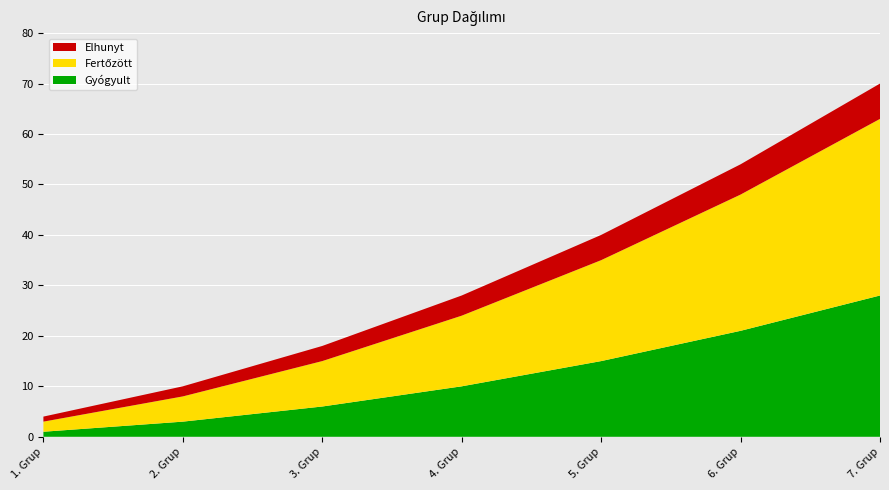

Reading right to left, what are all the values shown in this chart?

Gyógyult: 28	21	15	10	6	3	1
Fertőzött: 35	27	20	14	9	5	2
Elhunyt: 7	6	5	4	3	2	1